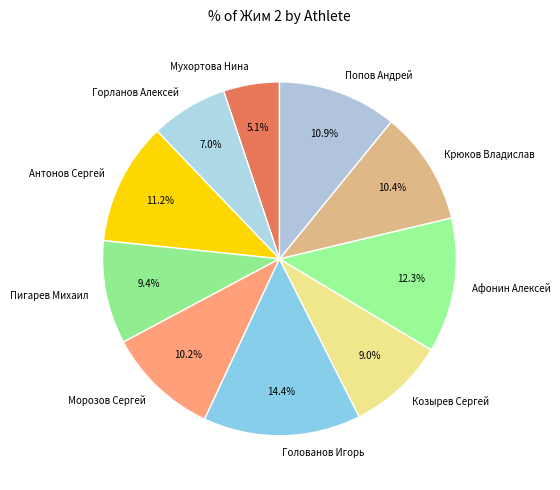

Does Козырев Сергей represent more than half of the total?

No